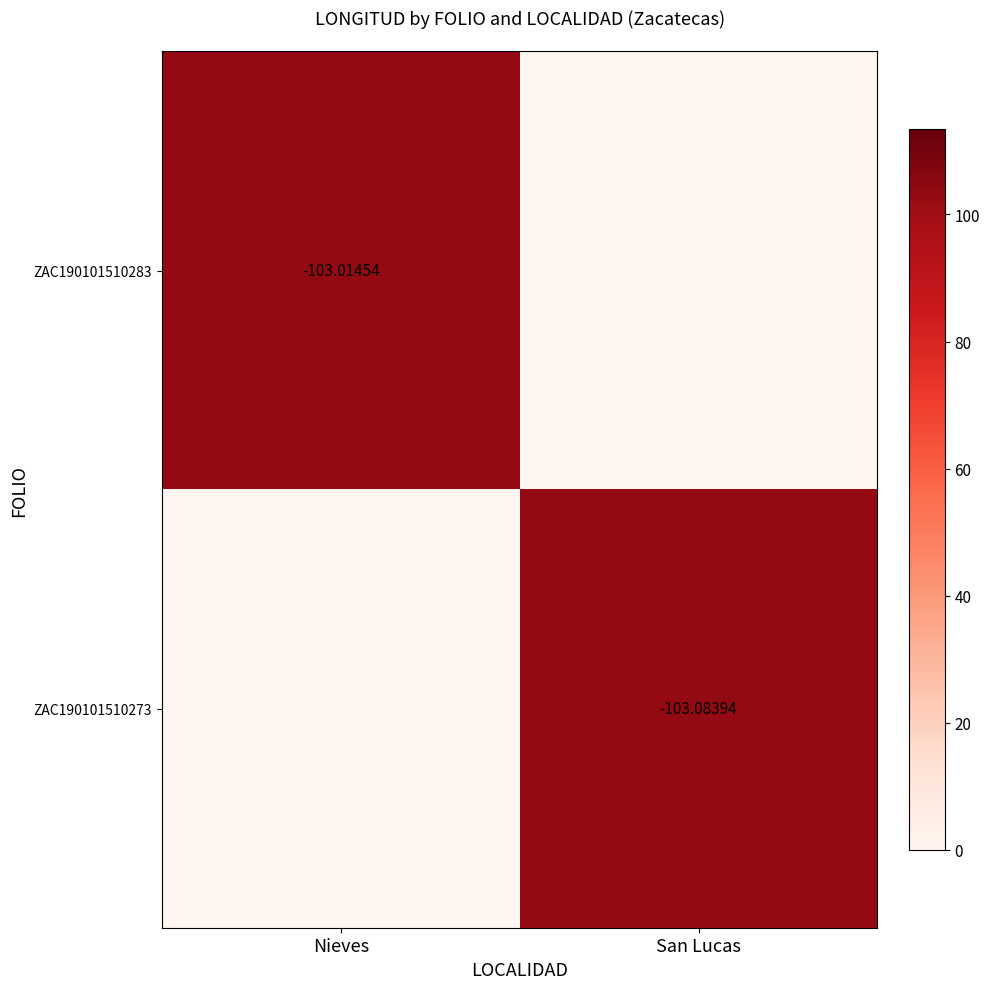

Rank the series by their average value, from highest to lowest.

ZAC190101510283, ZAC190101510273